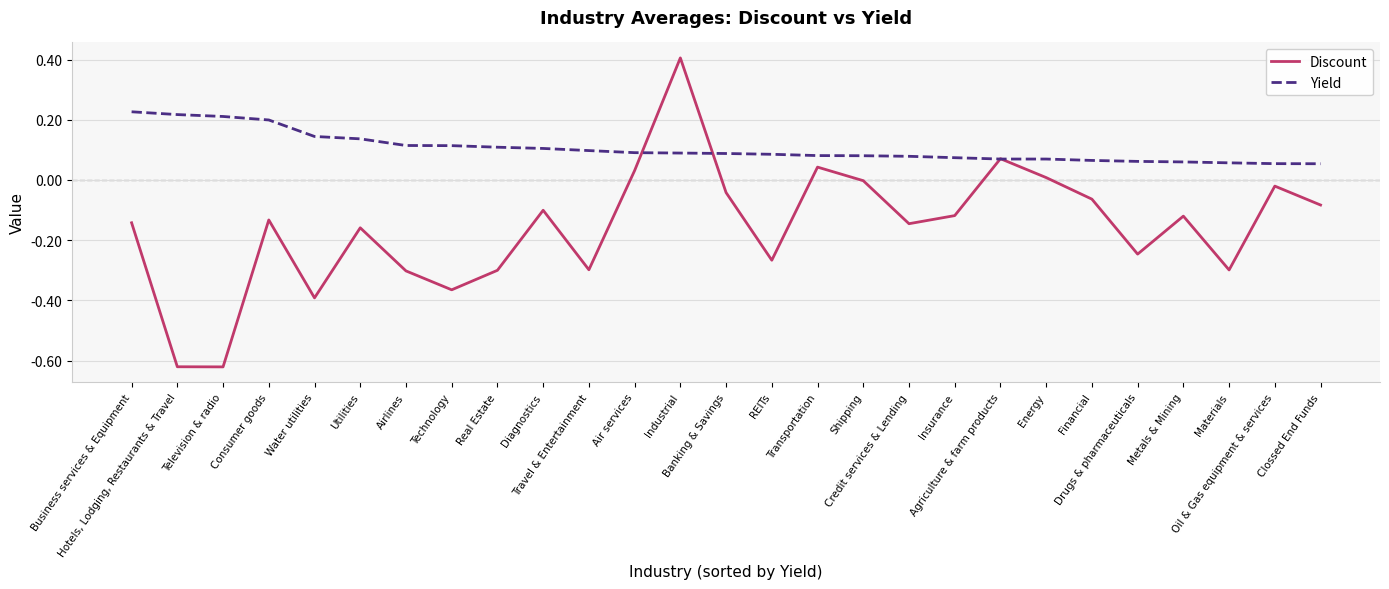

Which series has the largest total across all categories?

Yield